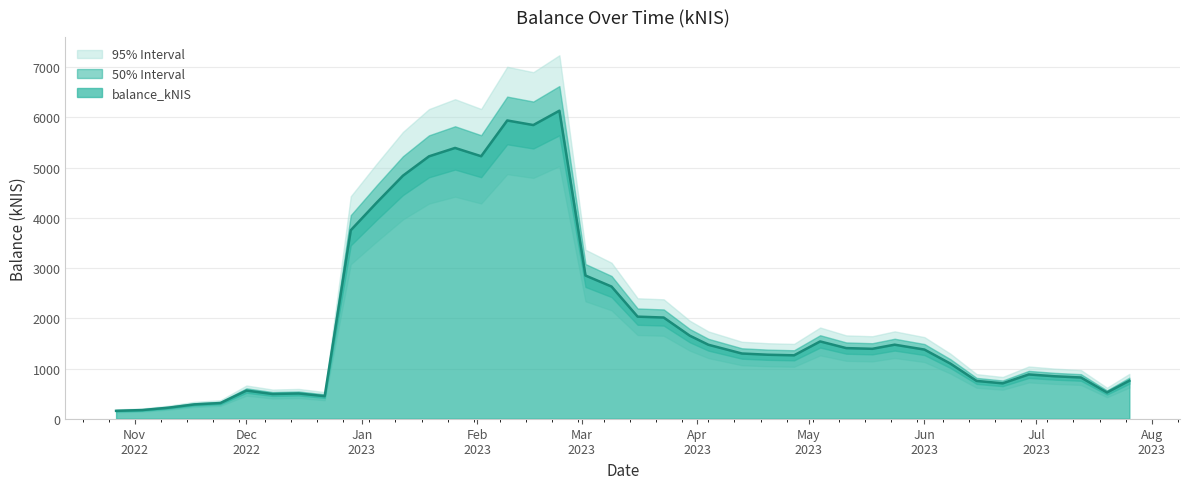

What position from the left is 2023-03-16?

21